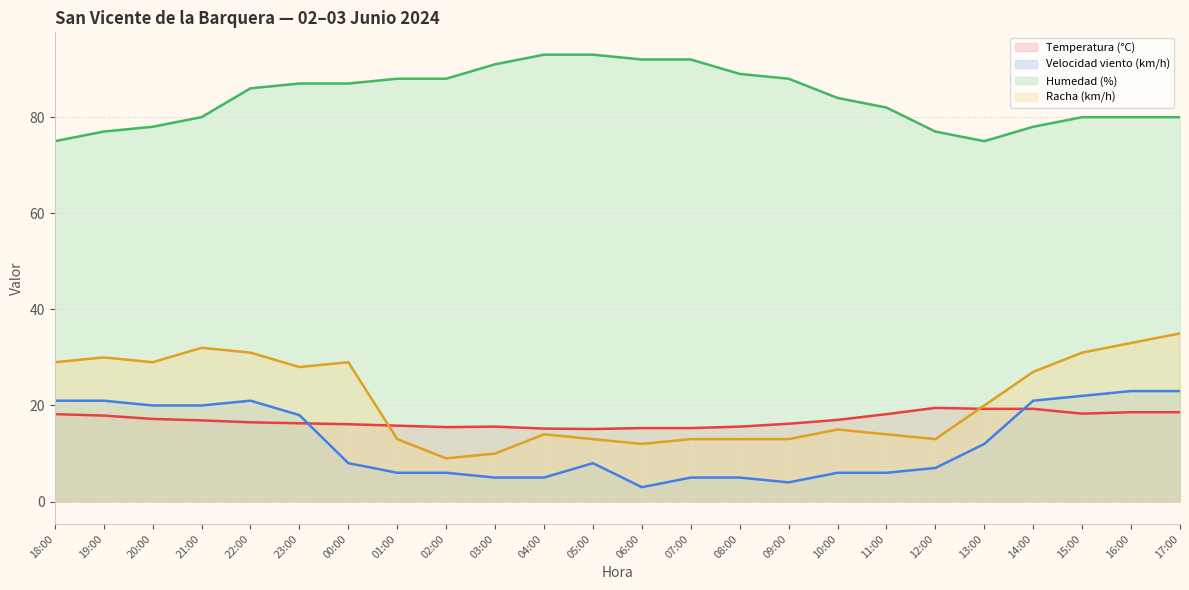

Which series has the widest spread of values?

Racha (km/h)